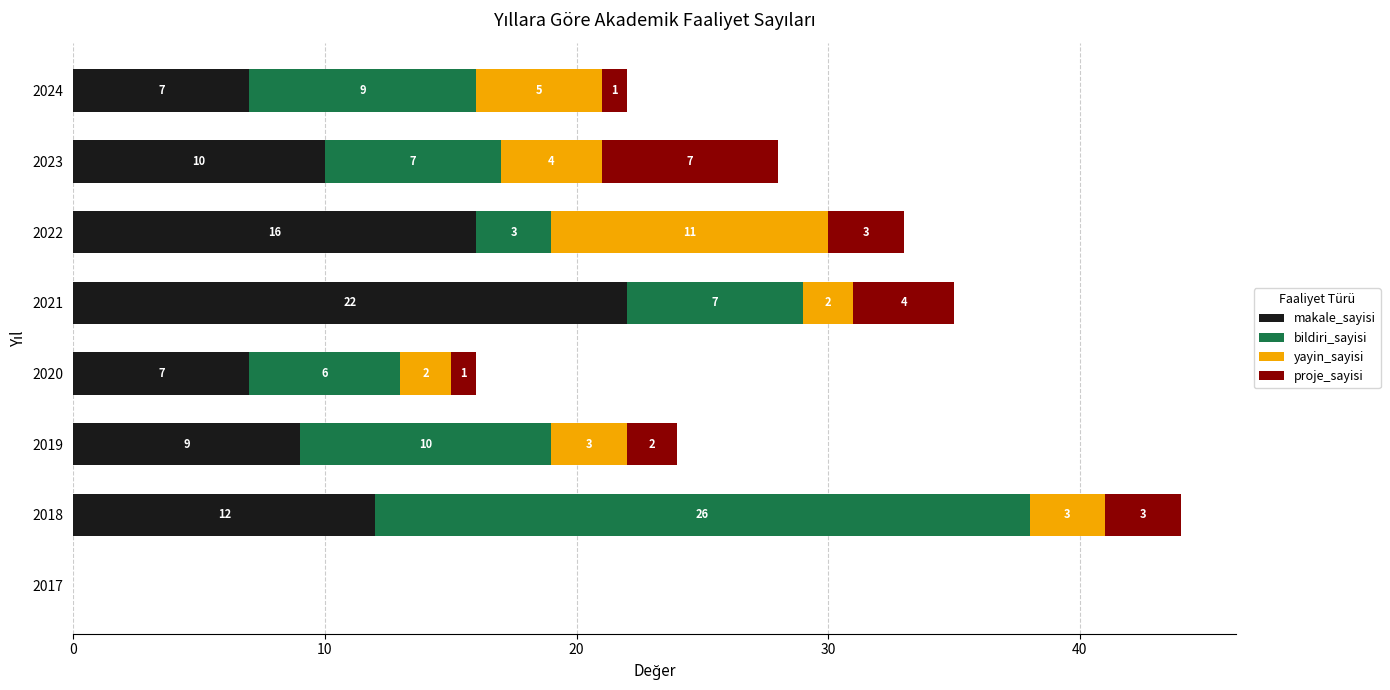

At which category is the sum across all series the highest?

2018